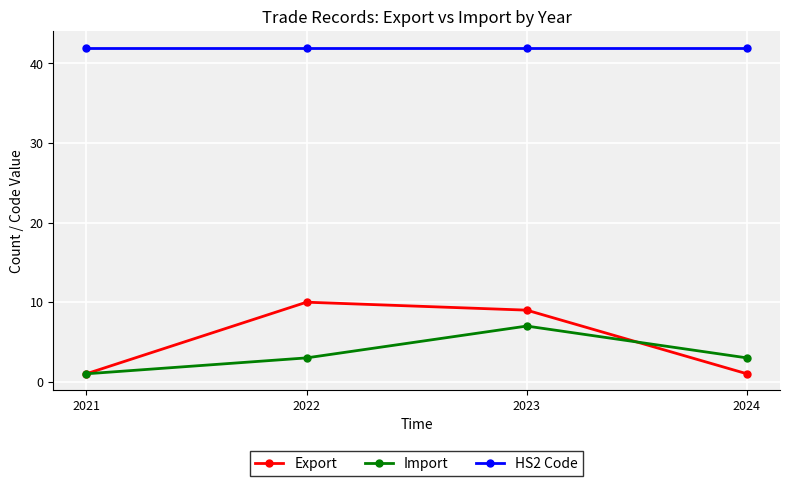

What is the sum of all Import values?

14